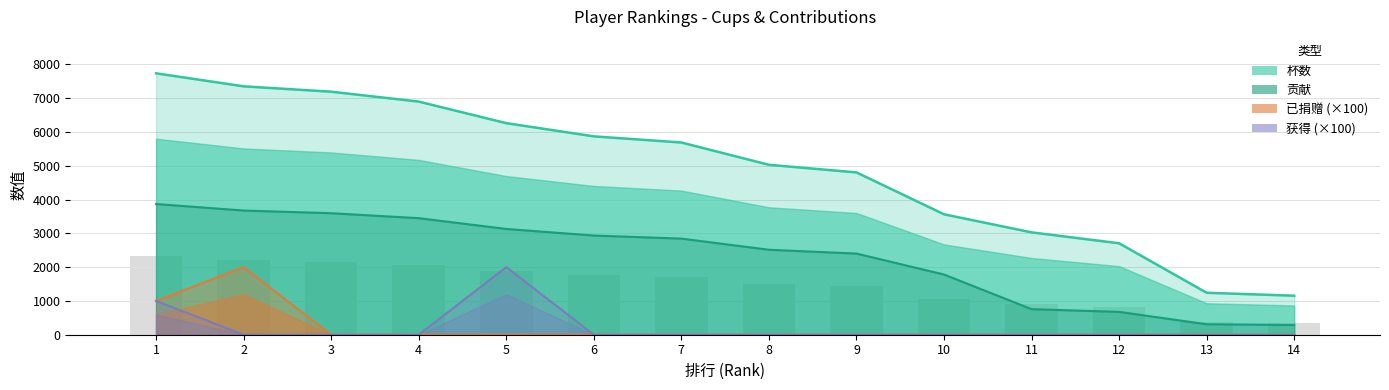

What is the value of the 已捐赠 (×100) bar at the 1st from the left?

1000